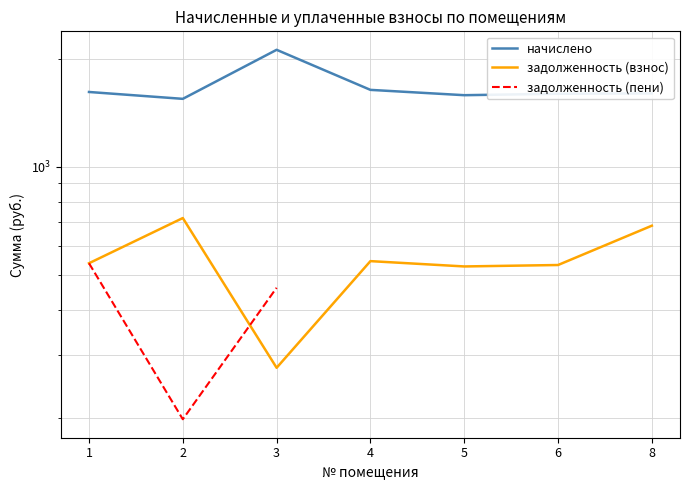

What is the difference between the задолженность (пени) values at 3 and 8?

225.2